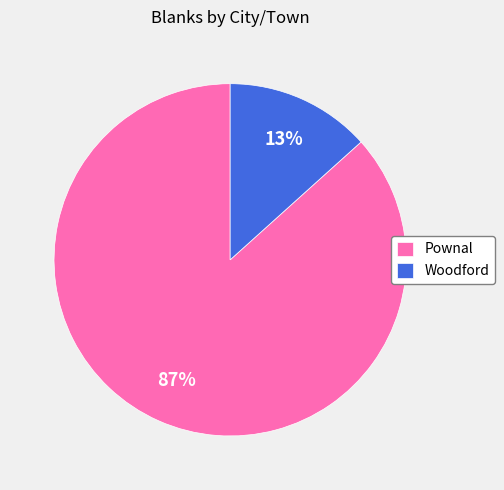

Which has a higher value, Woodford or Pownal?

Pownal